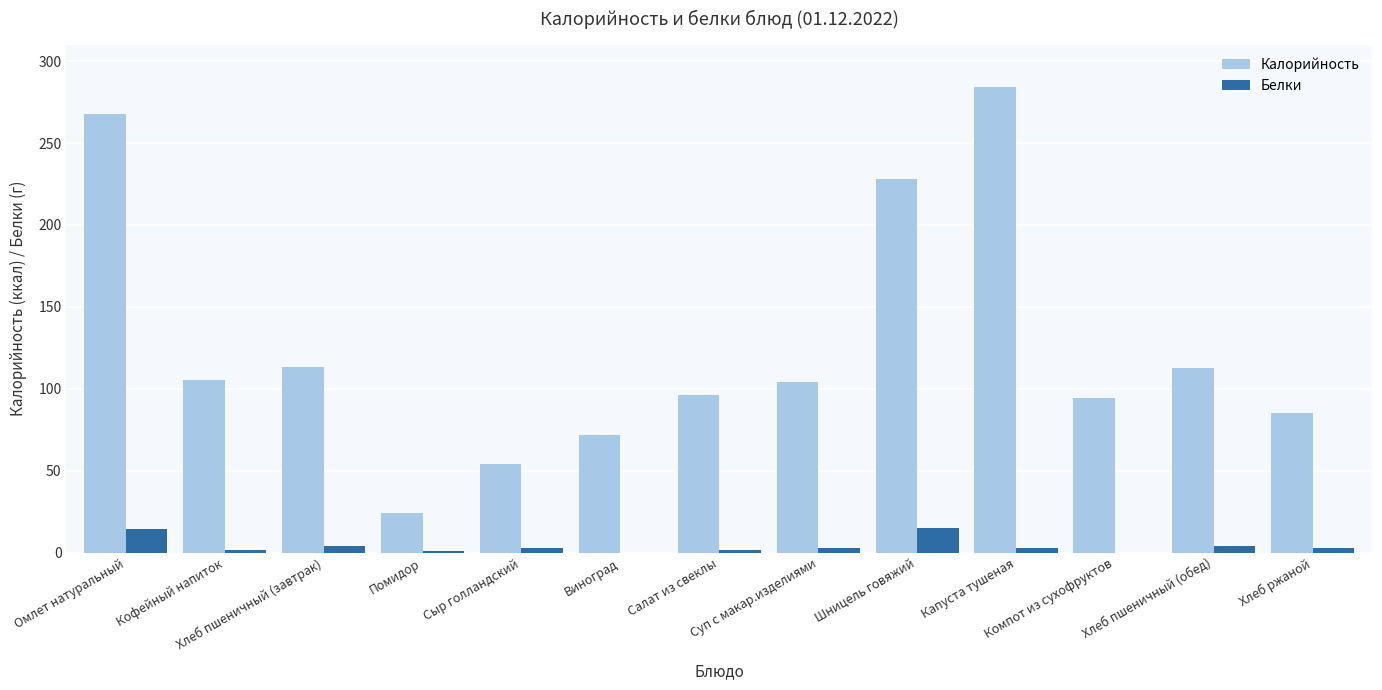

What is the highest value of the Белки series?

15.0